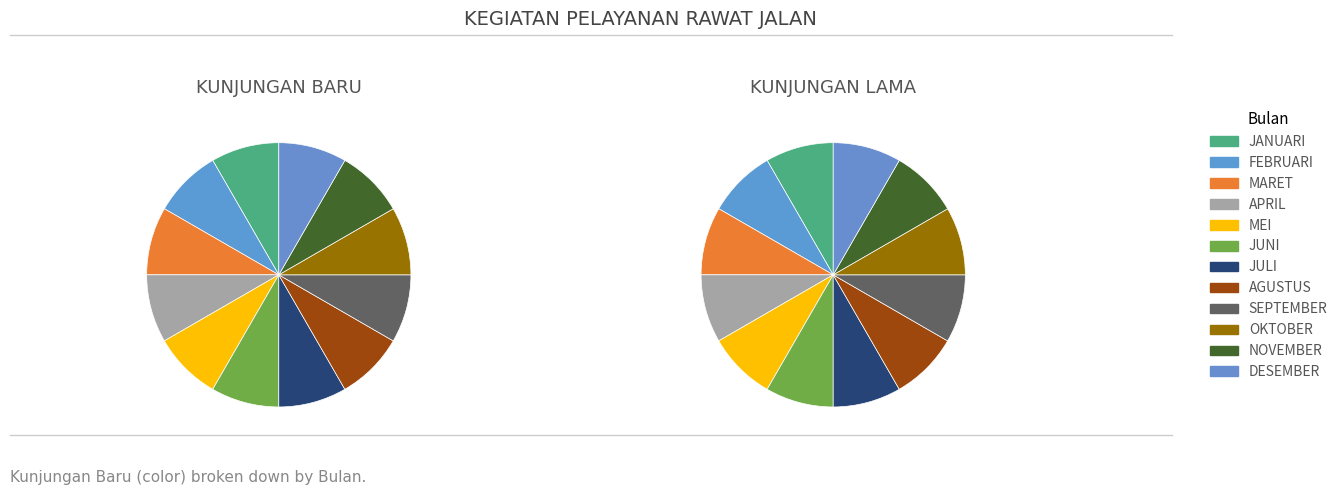

Does MARET account for over 50% of the chart?

No